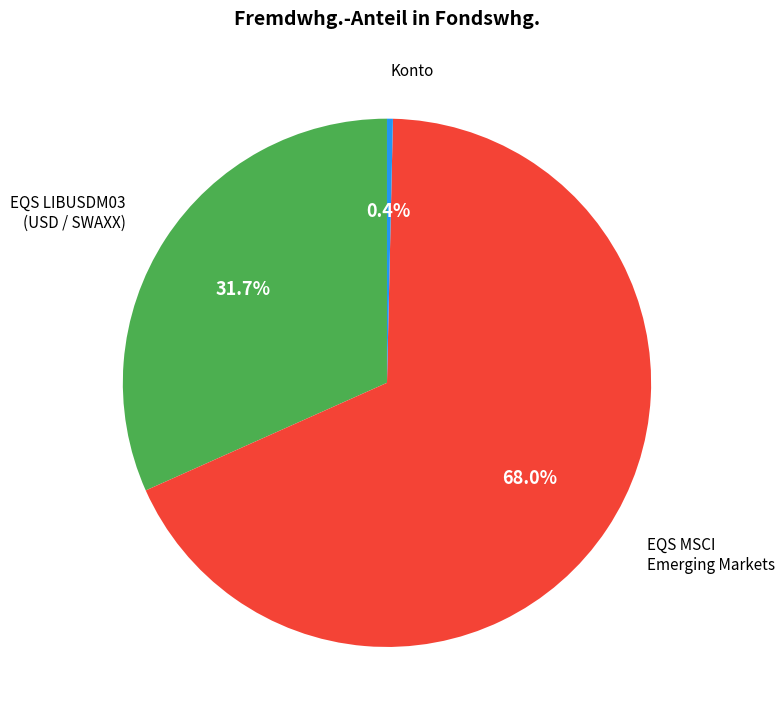

Is there any slice that represents more than half of the pie?

Yes